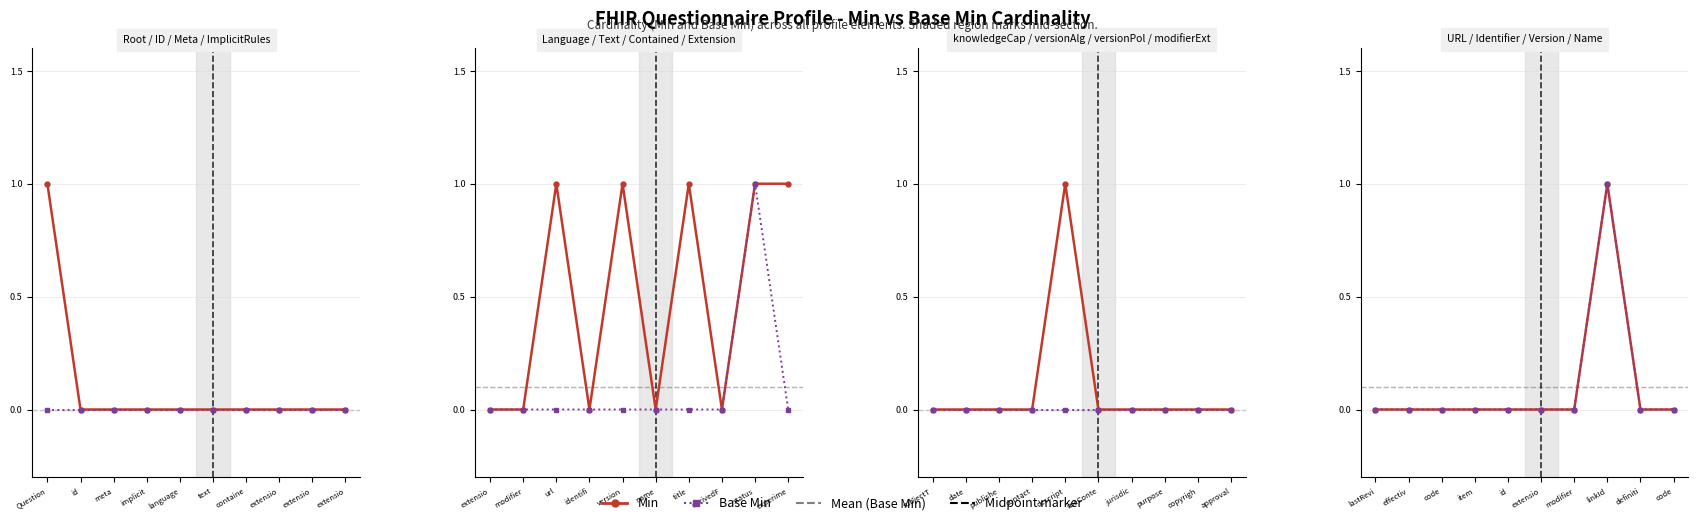

The value of Min at definiti is -1. True or false?

False